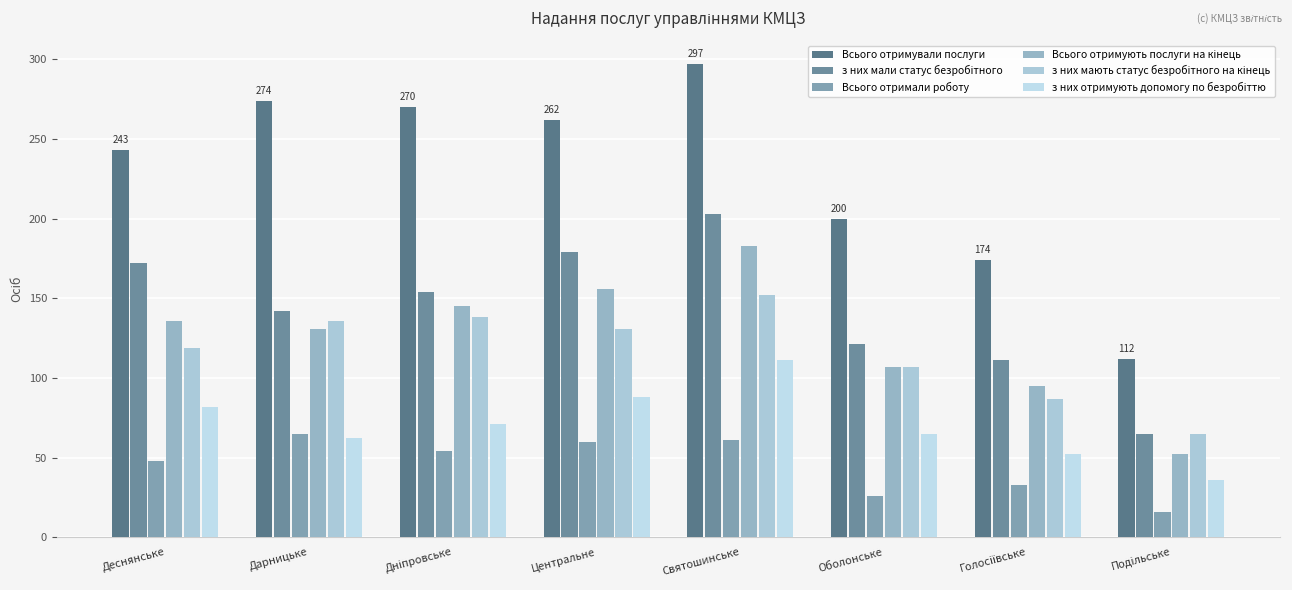

How many bars are there in each group?

6